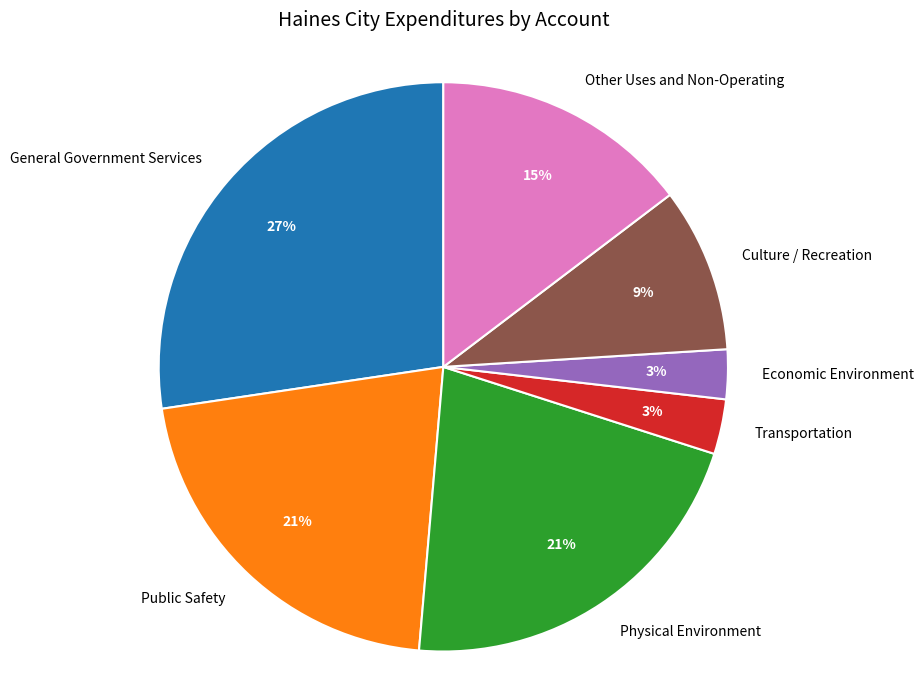

Is it true that Public Safety is 32% of the pie?

False